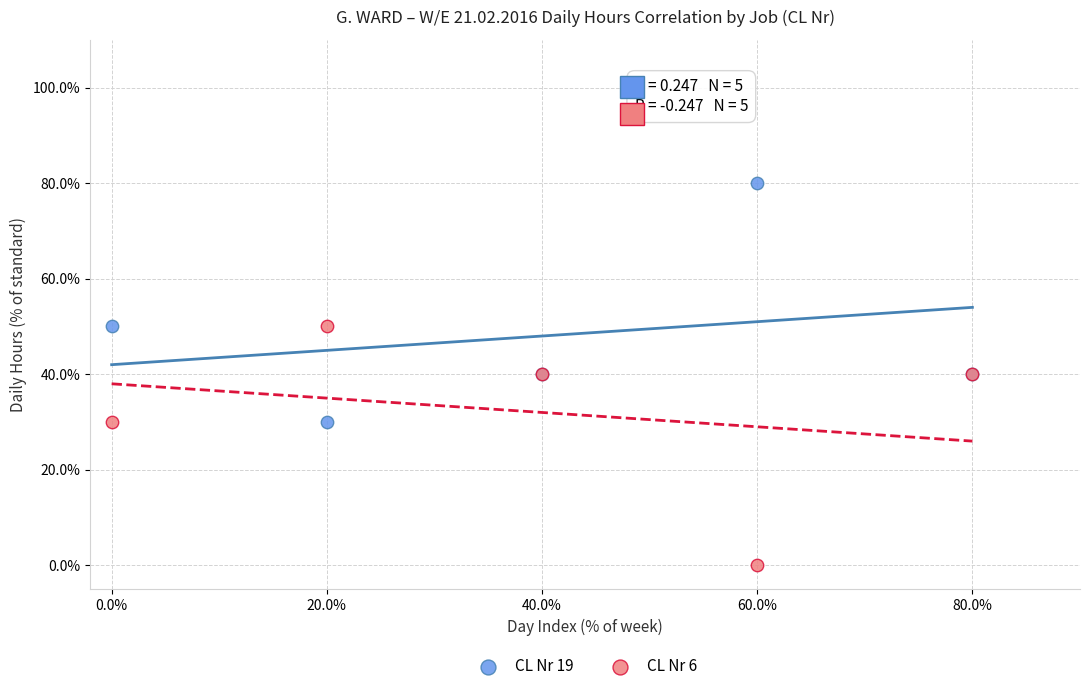

Which series reaches the maximum Y coordinate?

CL Nr 19